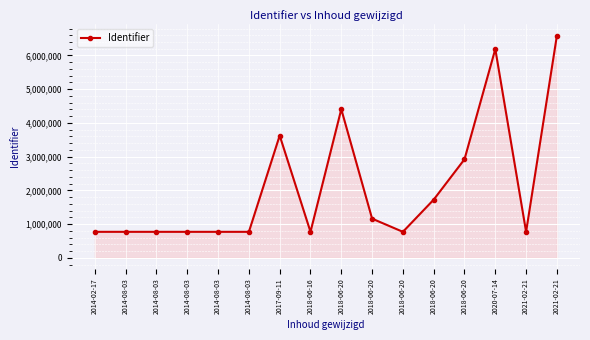

How many lines are shown in the chart?

1